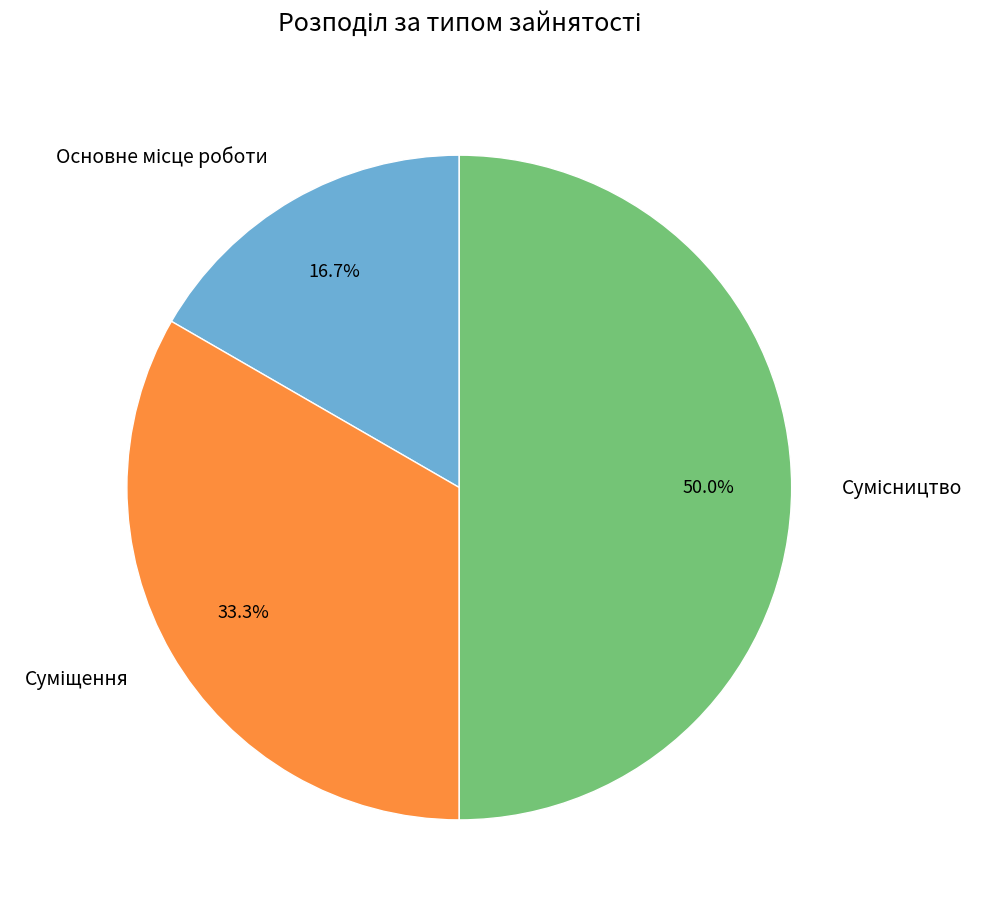

Does any single category account for the majority?

No